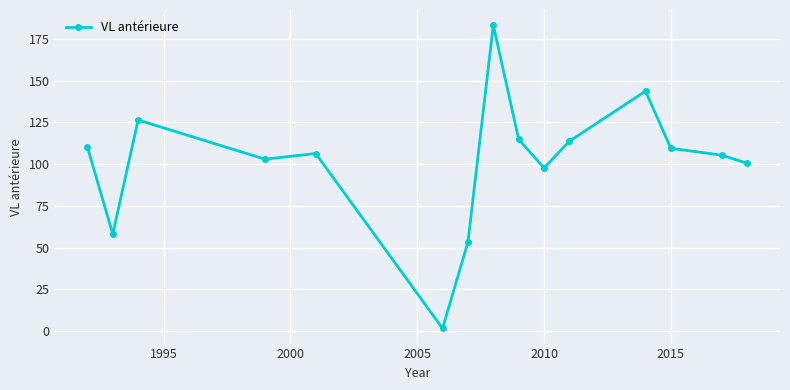

What is the difference between the second highest and minimum values?

142.1